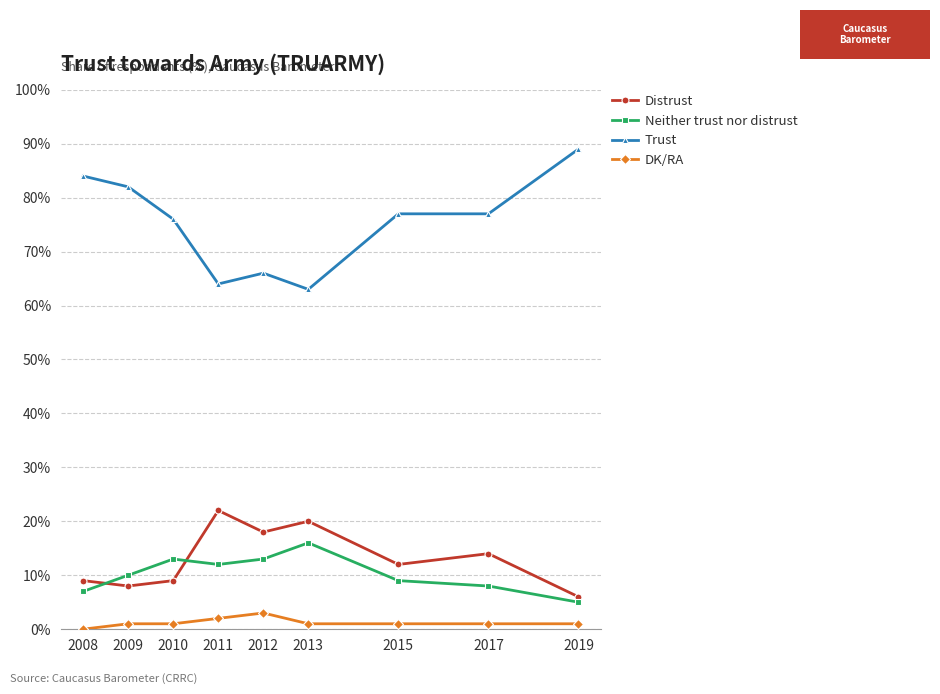

What is the total value across all series at 2013?

100